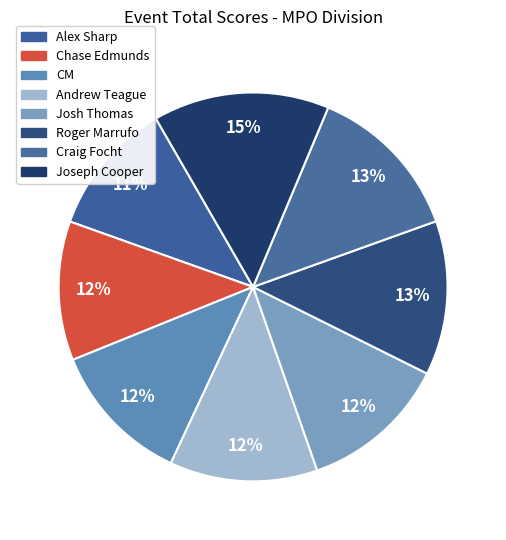

Which category has the biggest portion of the pie?

Joseph Cooper